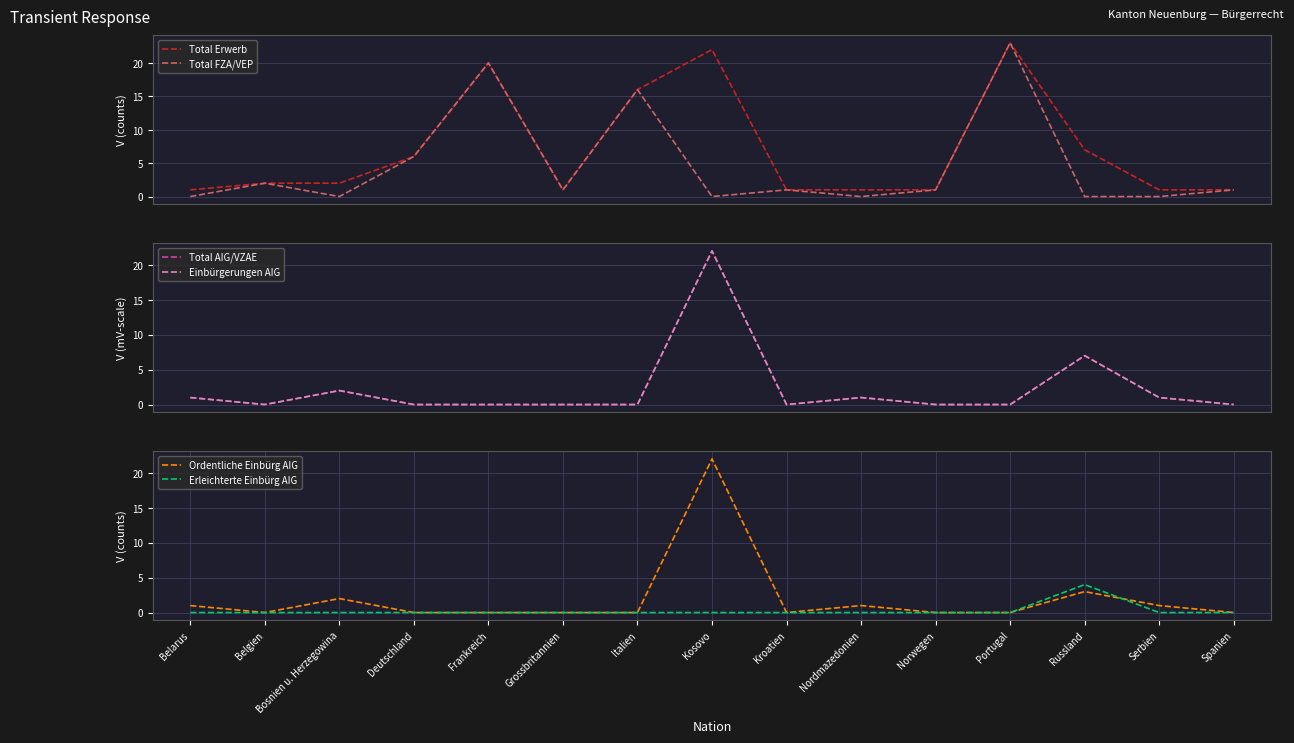

The value of Einbürgerungen AIG at Norwegen is 14. True or false?

False